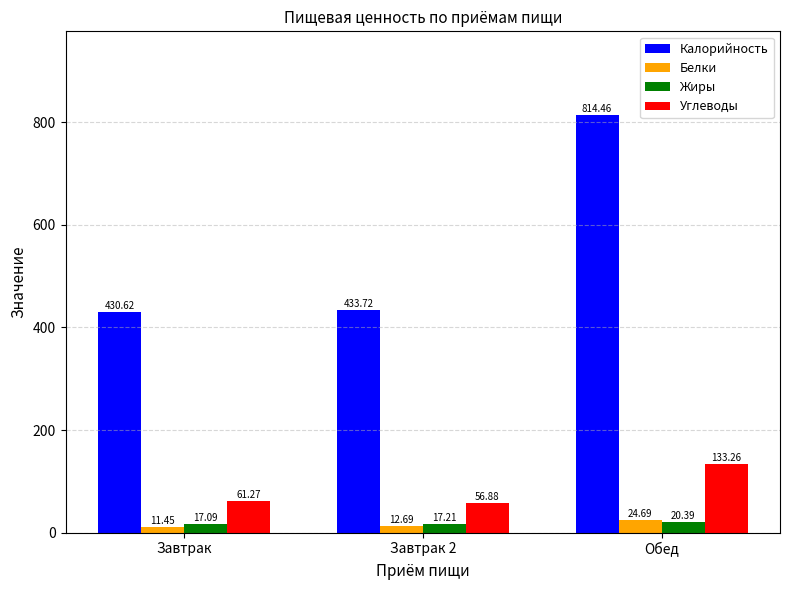

Which category has the highest value in the Калорийность series?

Обед